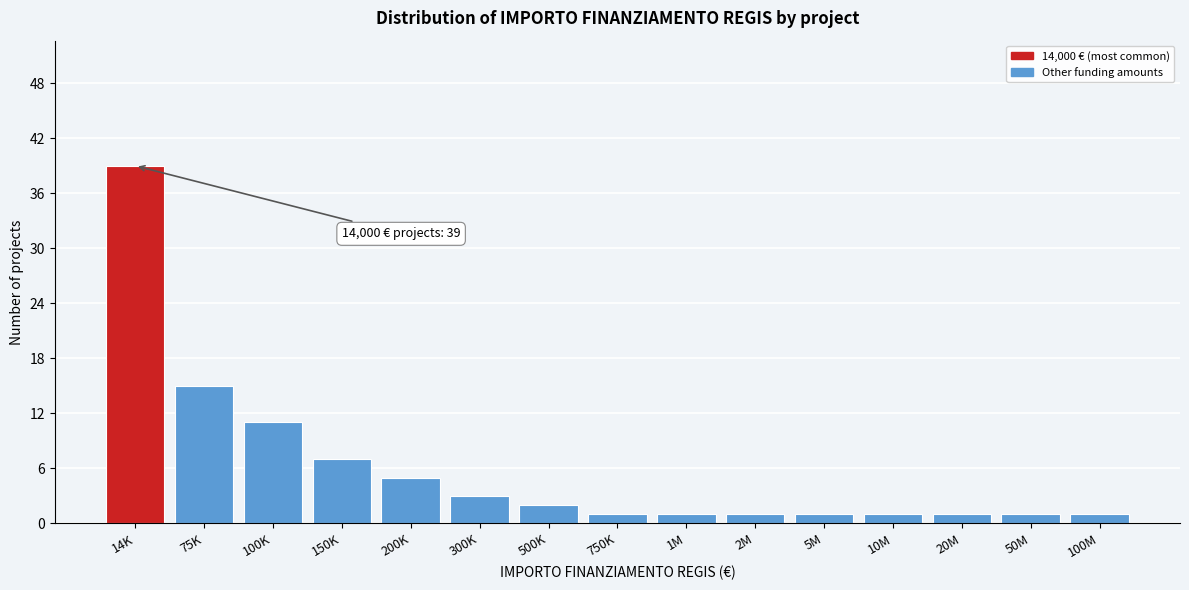

Reading left to right, extract all data points from this chart.

14K=39	75K=15	100K=11	150K=7	200K=5	300K=3	500K=2	750K=1	1M=1	2M=1	5M=1	10M=1	20M=1	50M=1	100M=1